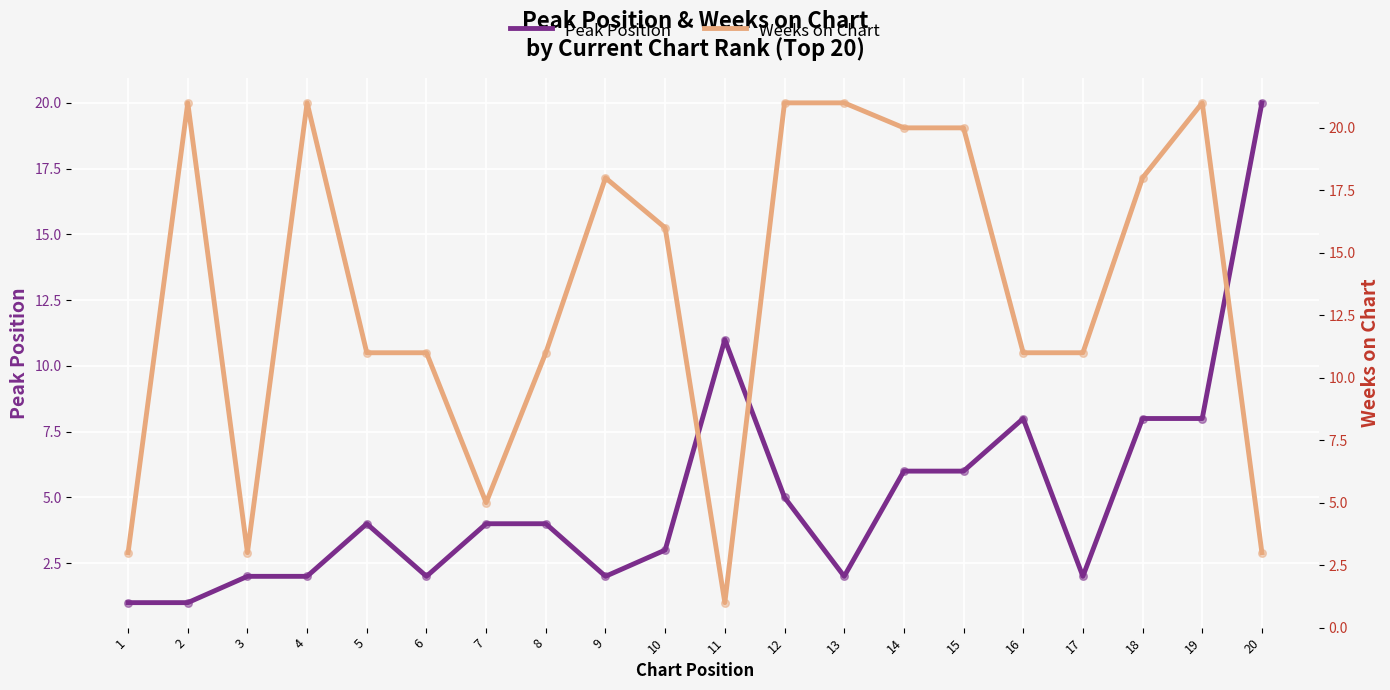

Is the value of Peak Position at 9 greater than the value of Weeks on Chart at 7?

No